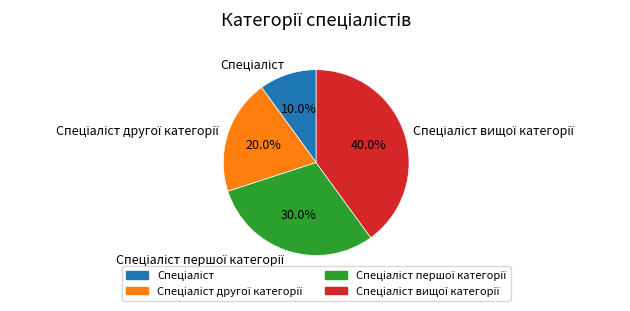

Does any single category account for the majority?

No